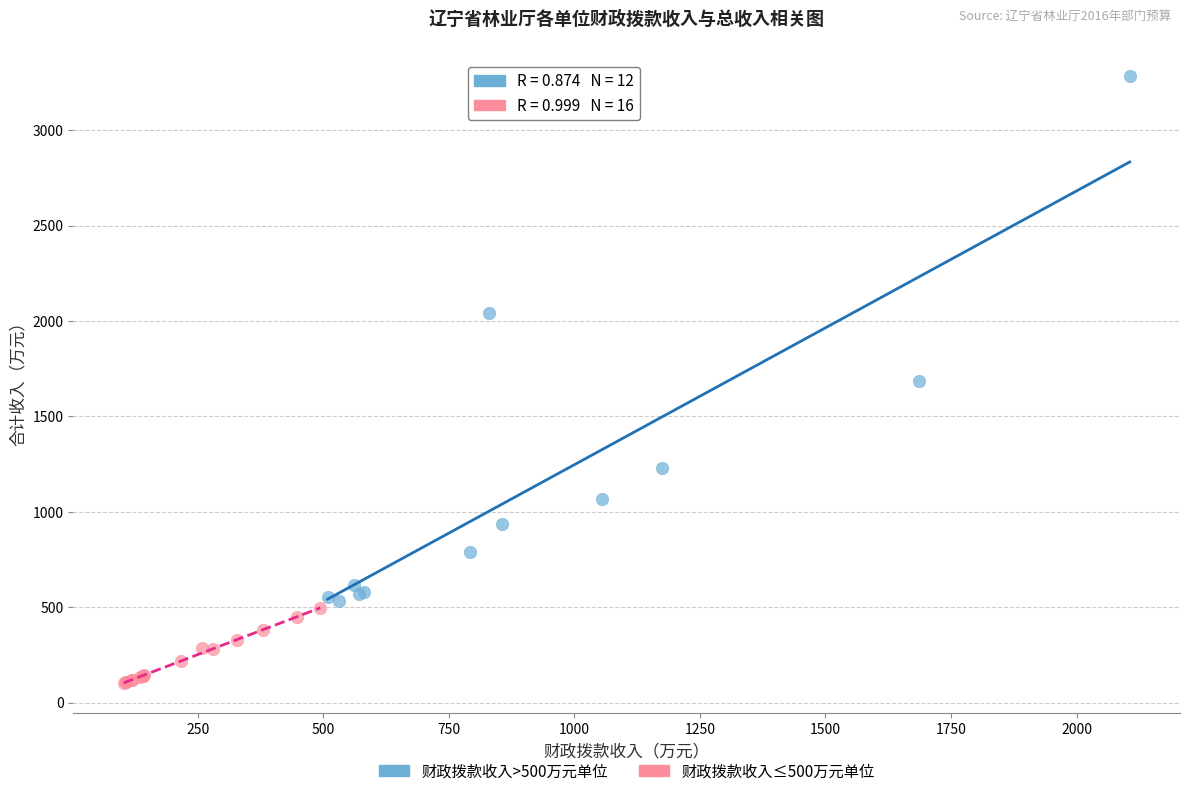

Which series contains the lowest Y value?

财政拨款收入≤500万元单位